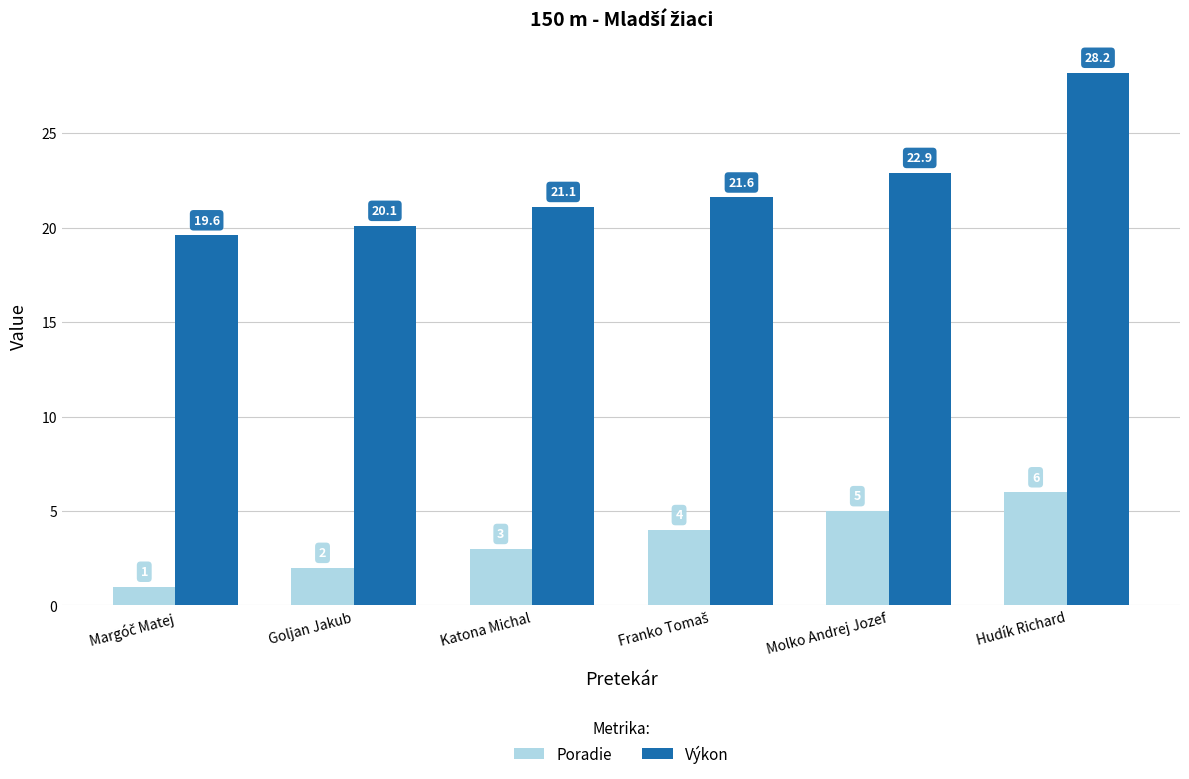

Rank the series by their average value, from highest to lowest.

Výkon, Poradie